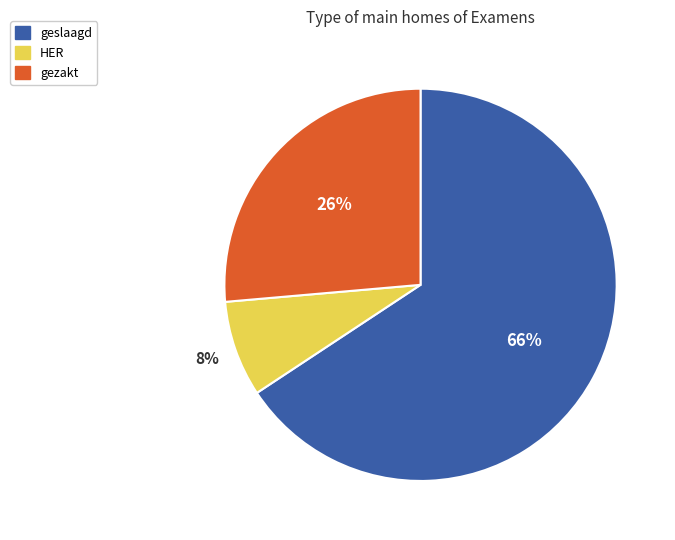

Rank the categories by value from lowest to highest.

HER, gezakt, geslaagd